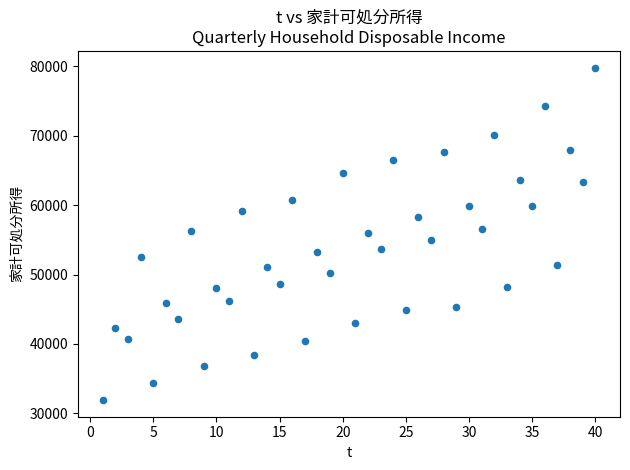

What is the range of X values (max minus min)?

39.0